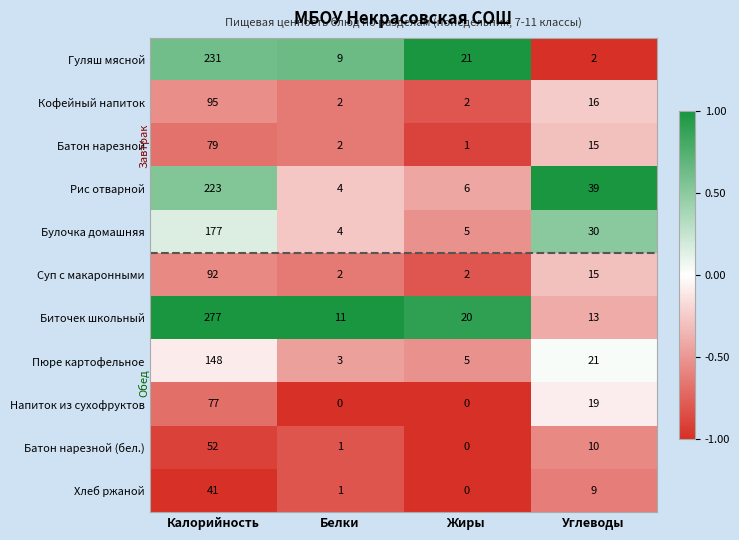

The value of Напиток из сухофруктов at Углеводы is 32. True or false?

False